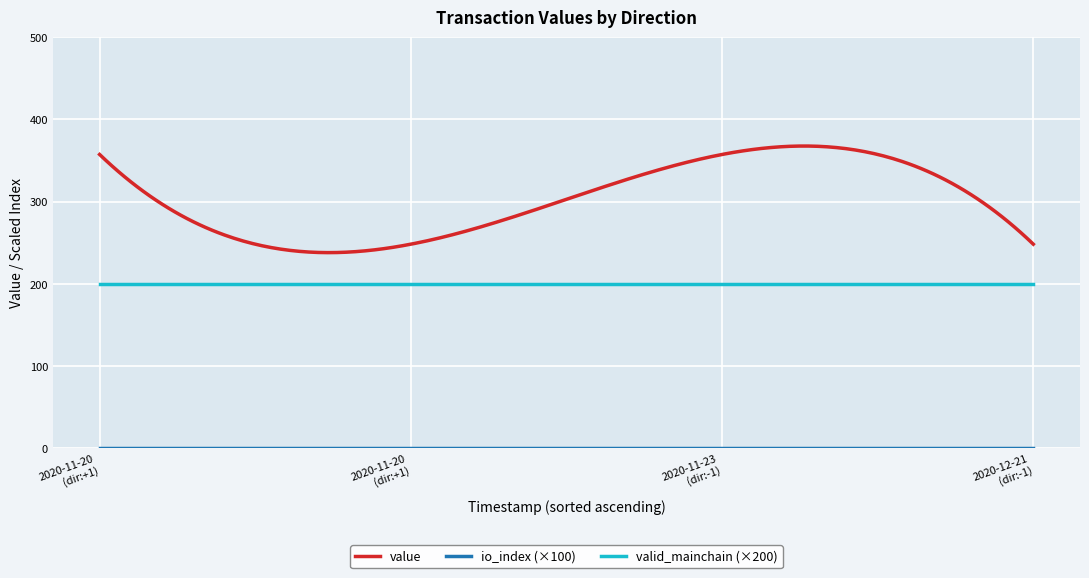

Which series has the largest total across all categories?

value